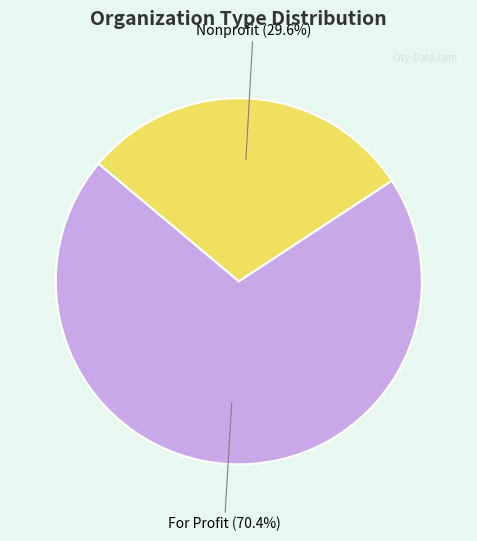

Is there any slice that represents more than half of the pie?

Yes